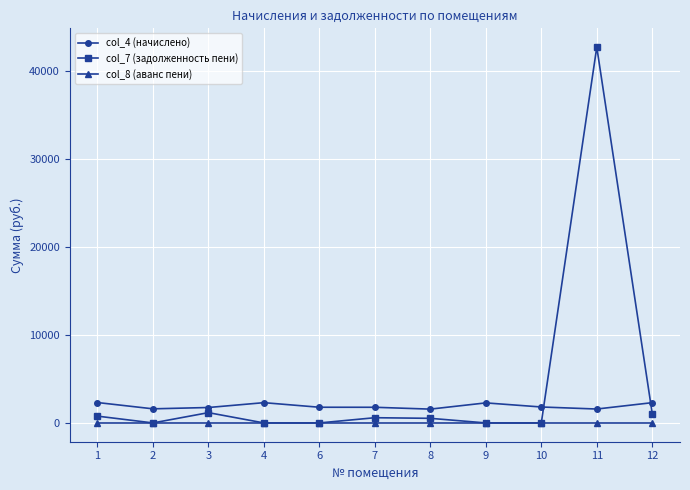

What is the greatest value displayed?

42687.1